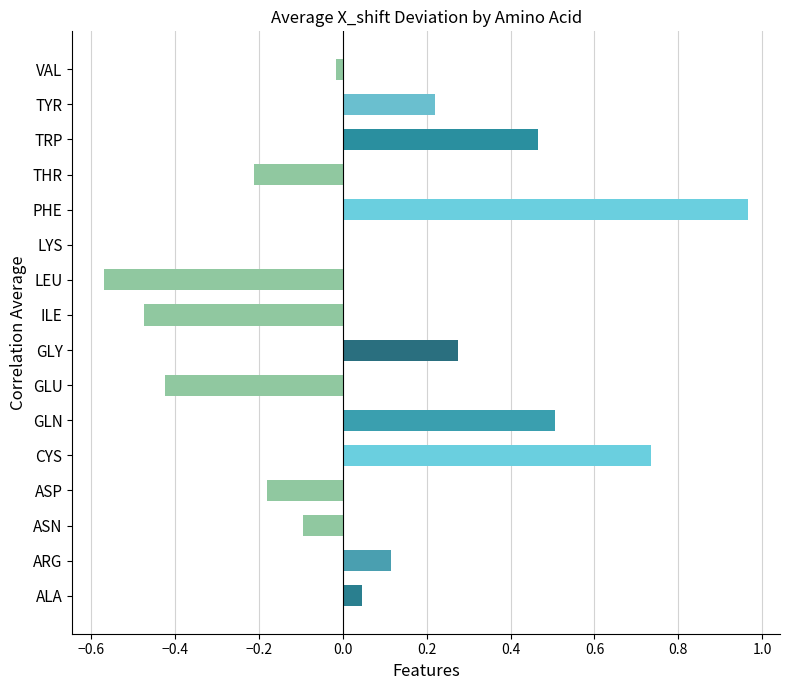

The value at ARG is 0.2. True or false?

False